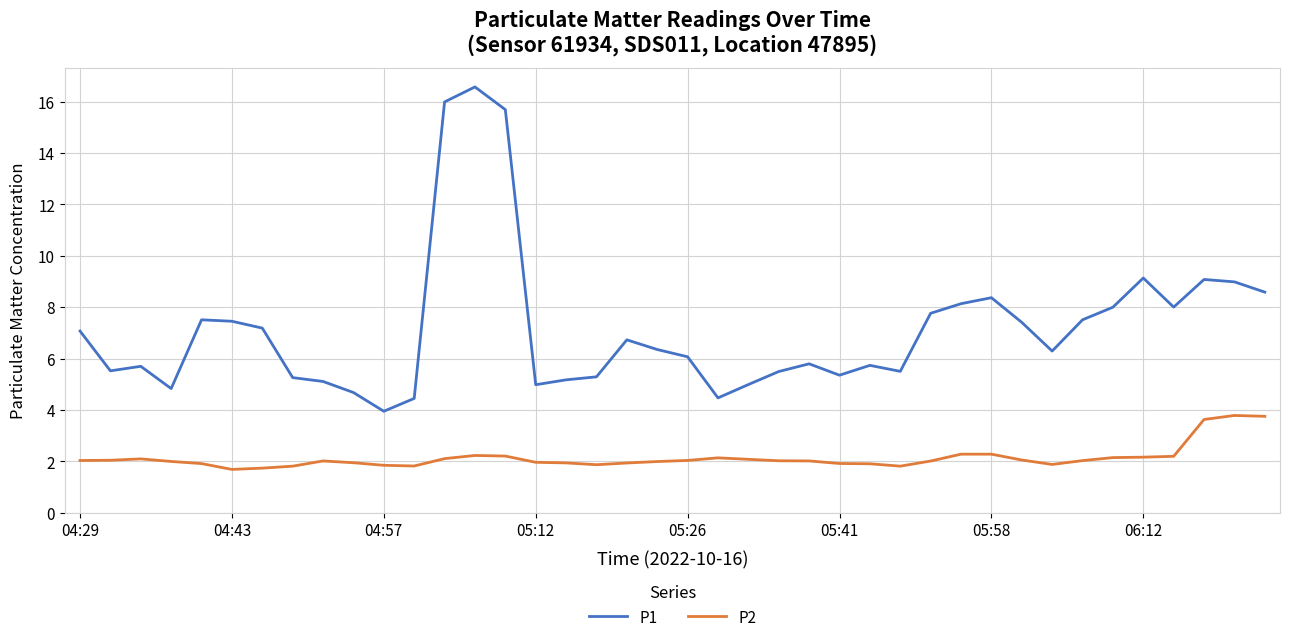

Which series has the largest range (max minus min)?

P1